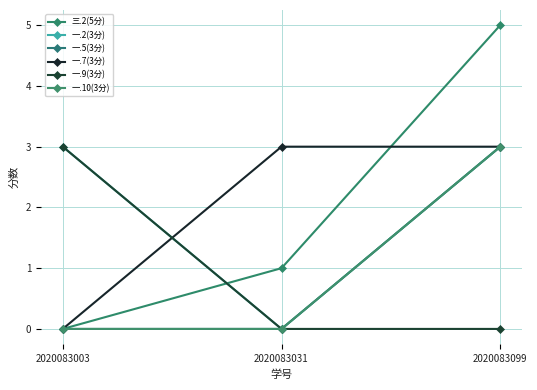

How many lines are shown in the chart?

6